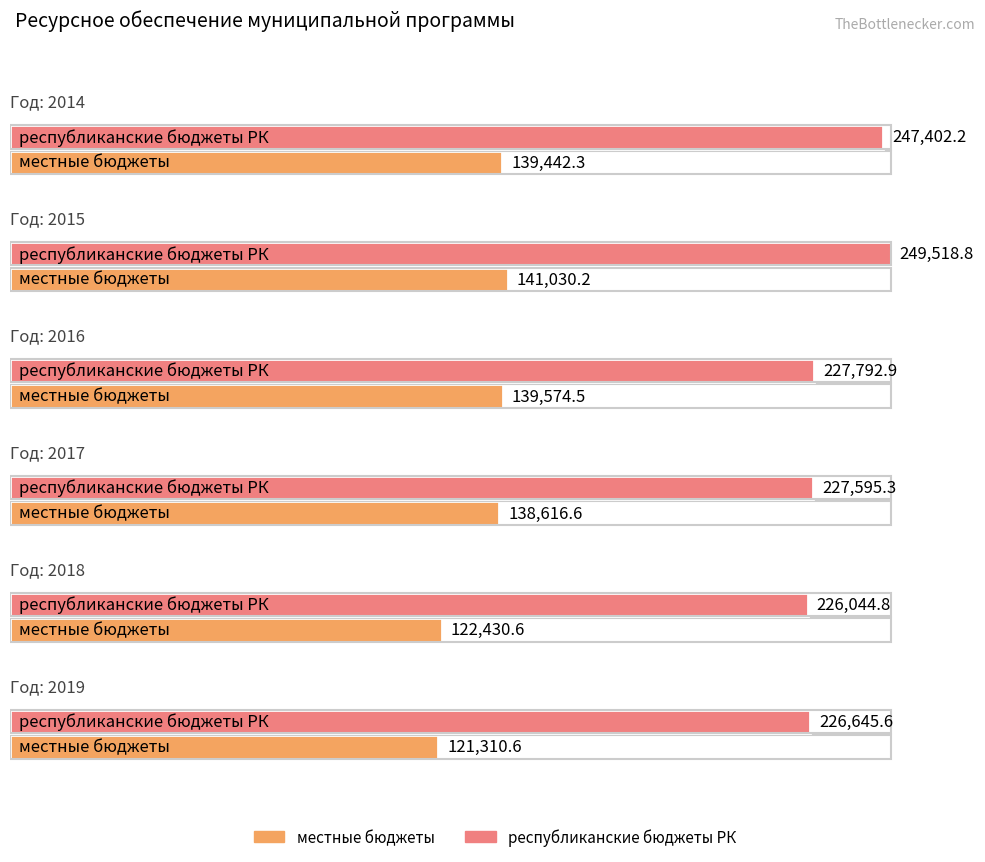

The value of местные бюджеты at 2017 is 138616.6. True or false?

True